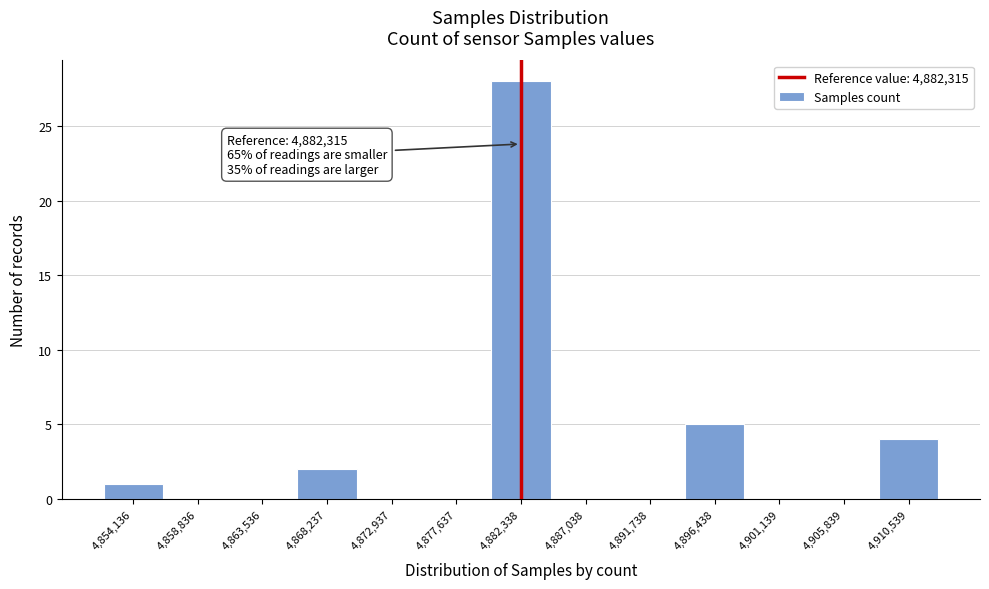

Over which range of the x-axis is the bar tallest?

4880000 to 4884500